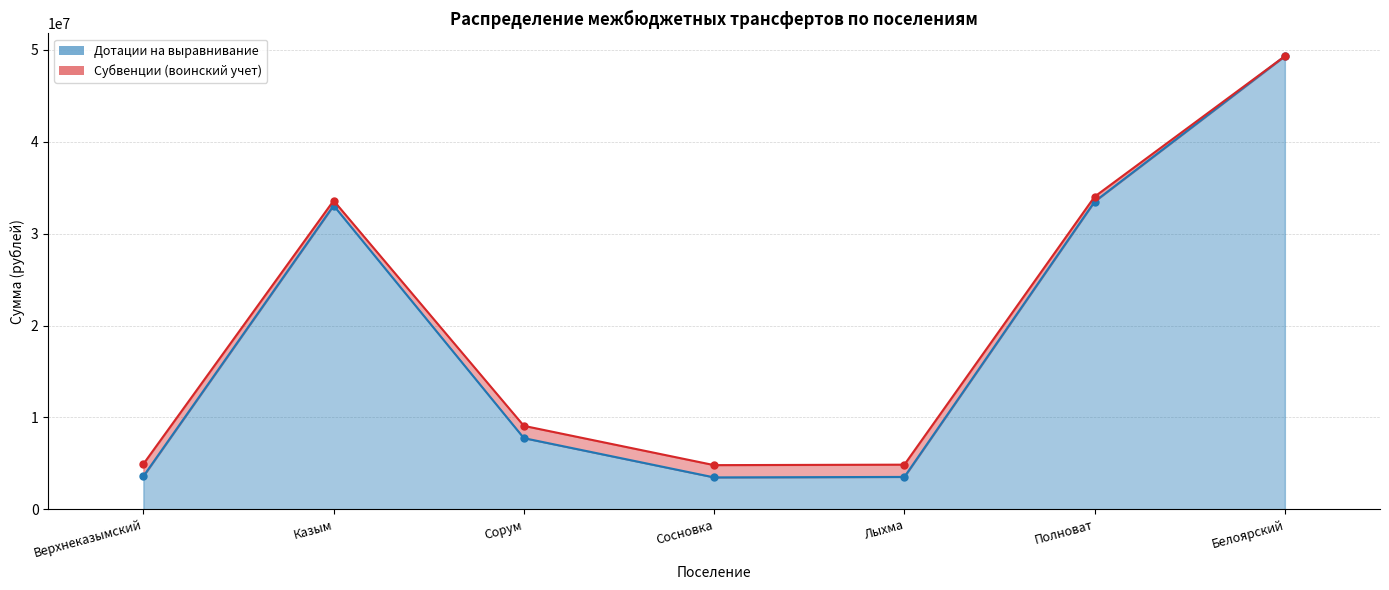

Does the chart display data point markers on the line(s)?

Yes